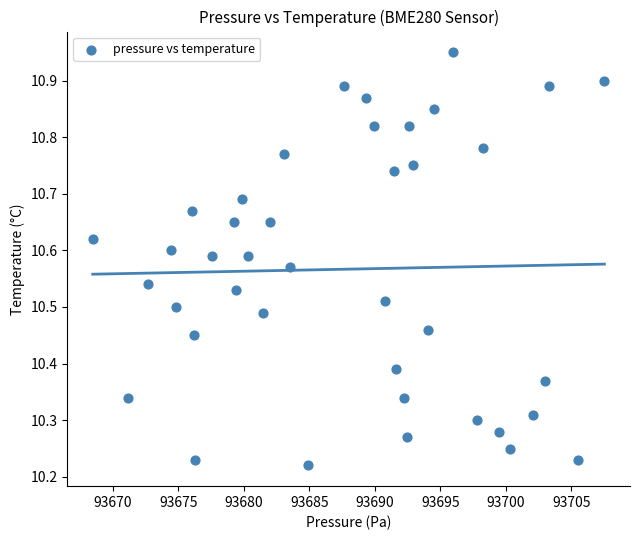

What is the range of Y values (max minus min)?

0.7